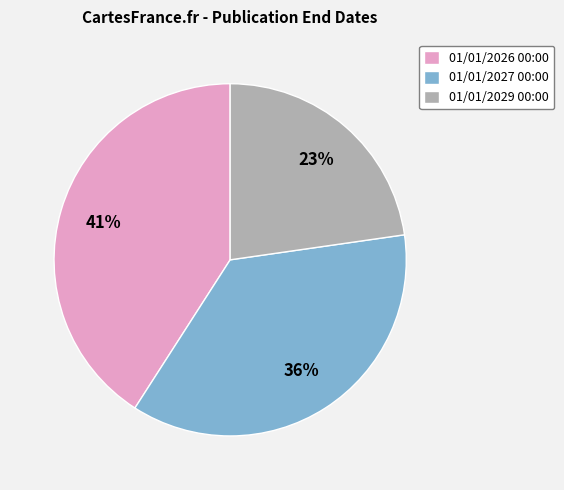

Which slice is the largest?

01/01/2026 00:00